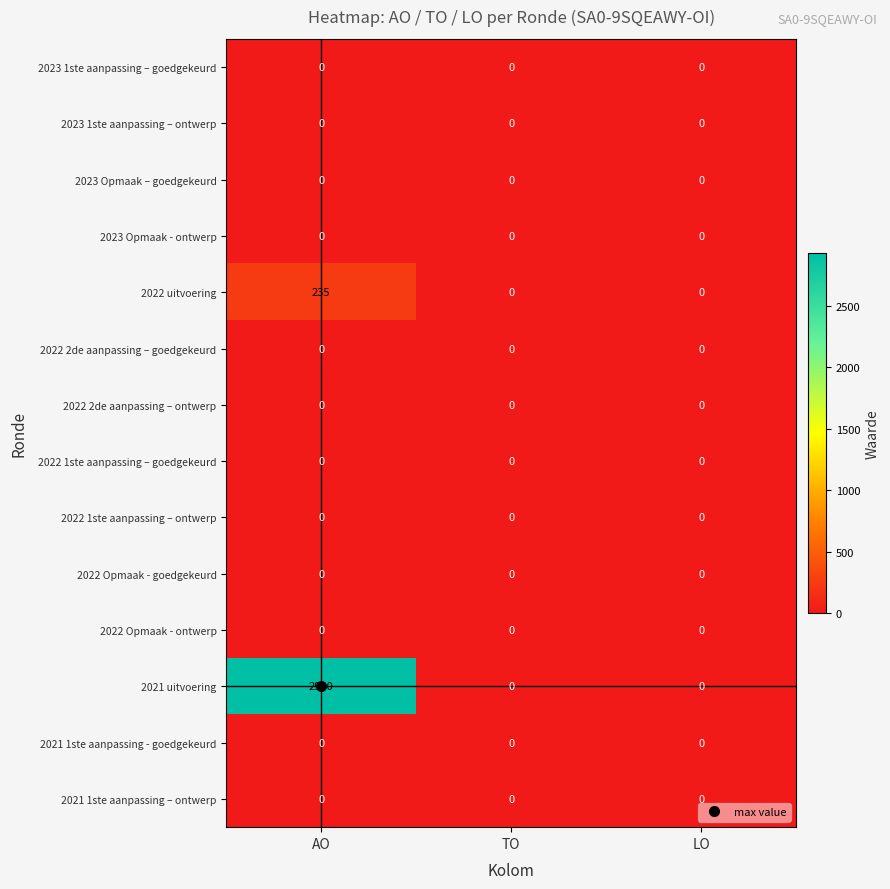

Which series has the largest total across all categories?

2021 uitvoering